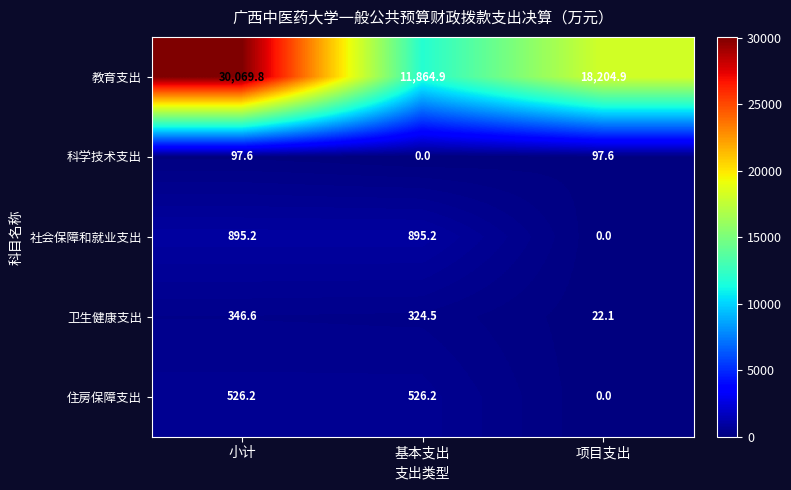

Where is 卫生健康支出 nearest to the value 184?

基本支出